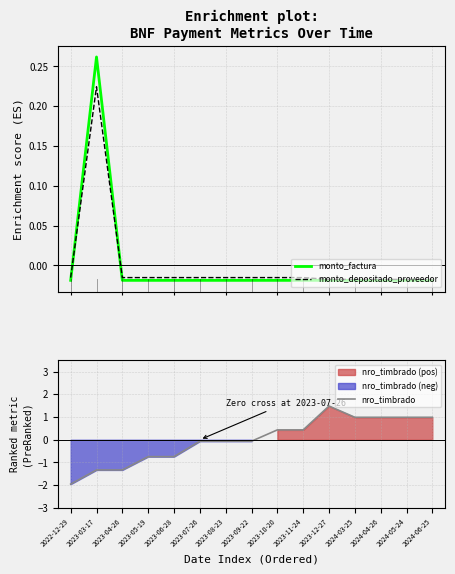

How many data points in monto_depositado_proveedor are above 0?

1